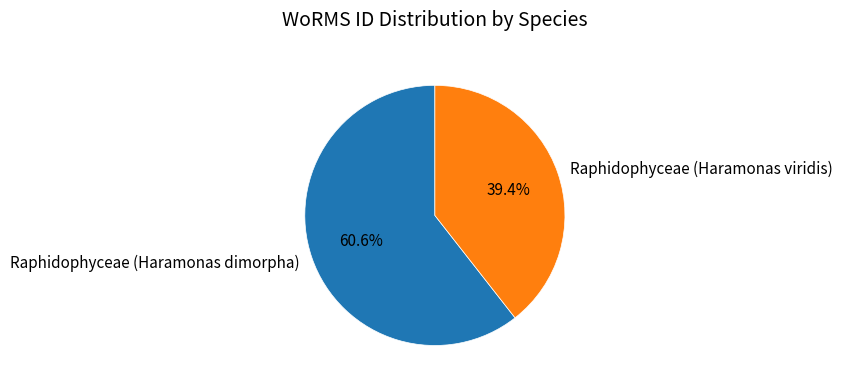

Rank the categories by value from lowest to highest.

Raphidophyceae (Haramonas viridis), Raphidophyceae (Haramonas dimorpha)